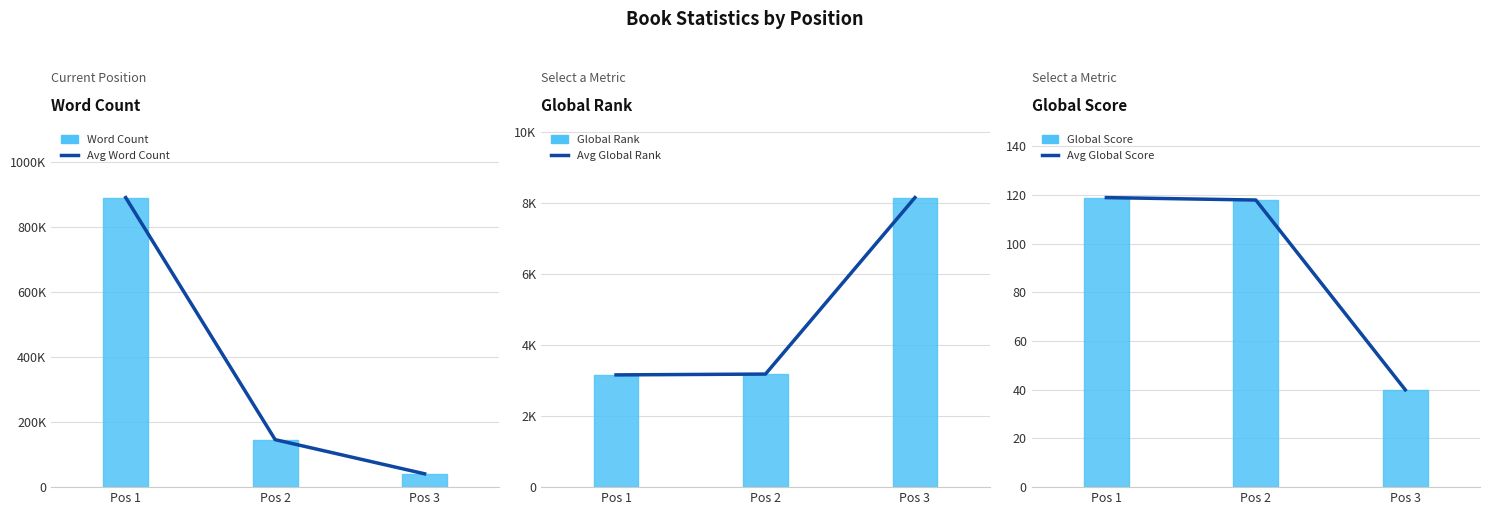

What is the total value across all series at Pos 2?

149304